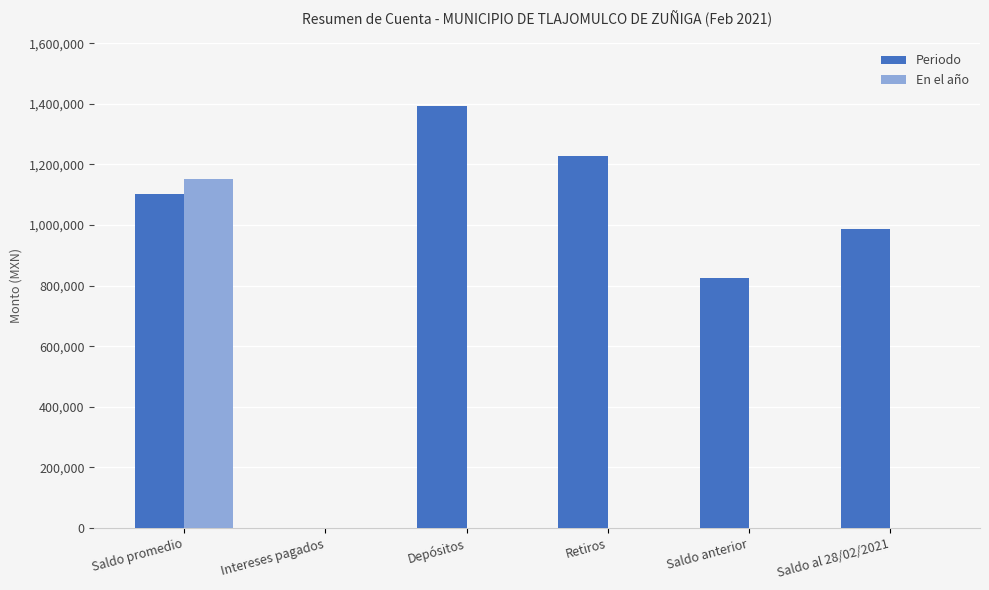

Where is Periodo nearest to the value 696579?

Saldo anterior